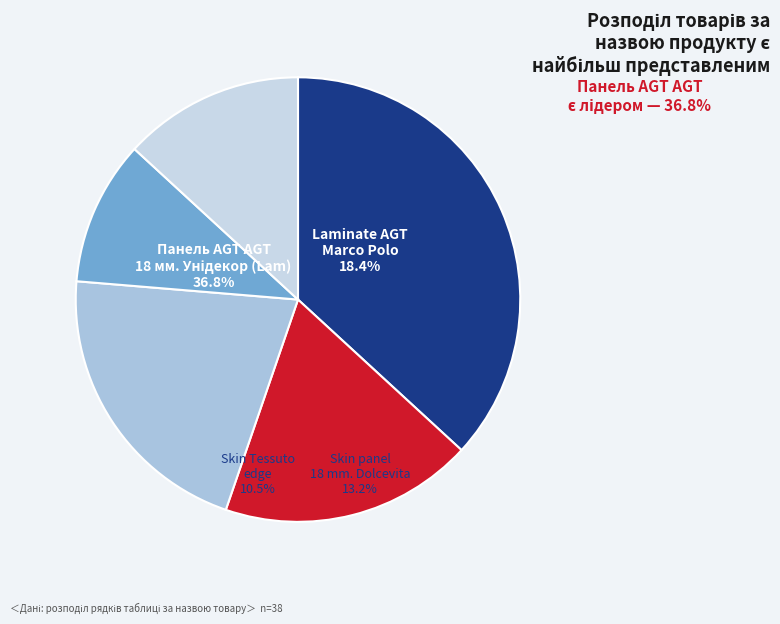

What is the largest slice in the pie chart?

Панель AGT AGT
18 мм. Унідекор (Lam)